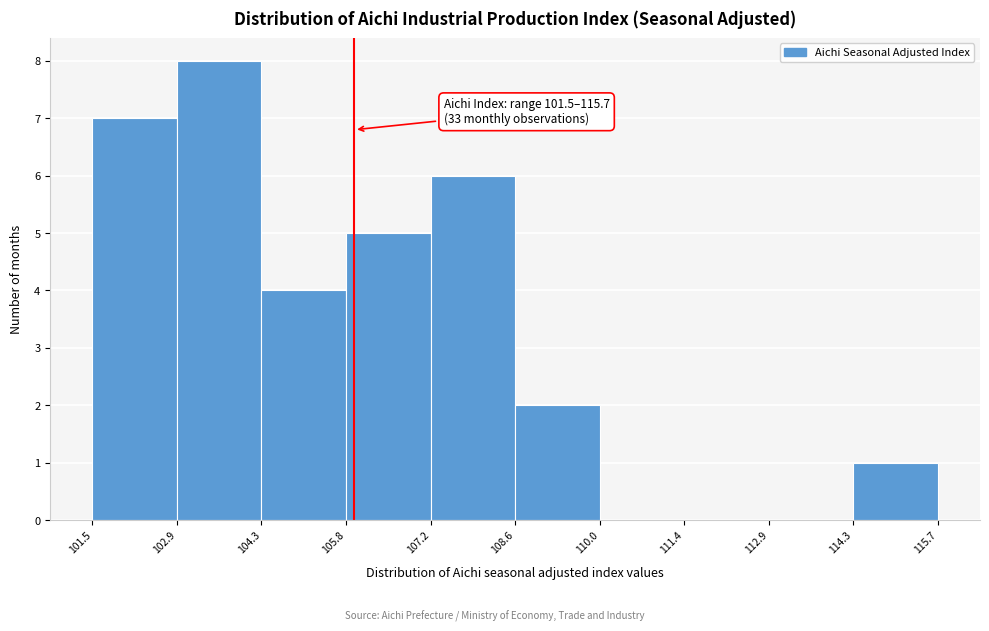

Which range on the x-axis has the tallest bar?

102.9 to 104.3